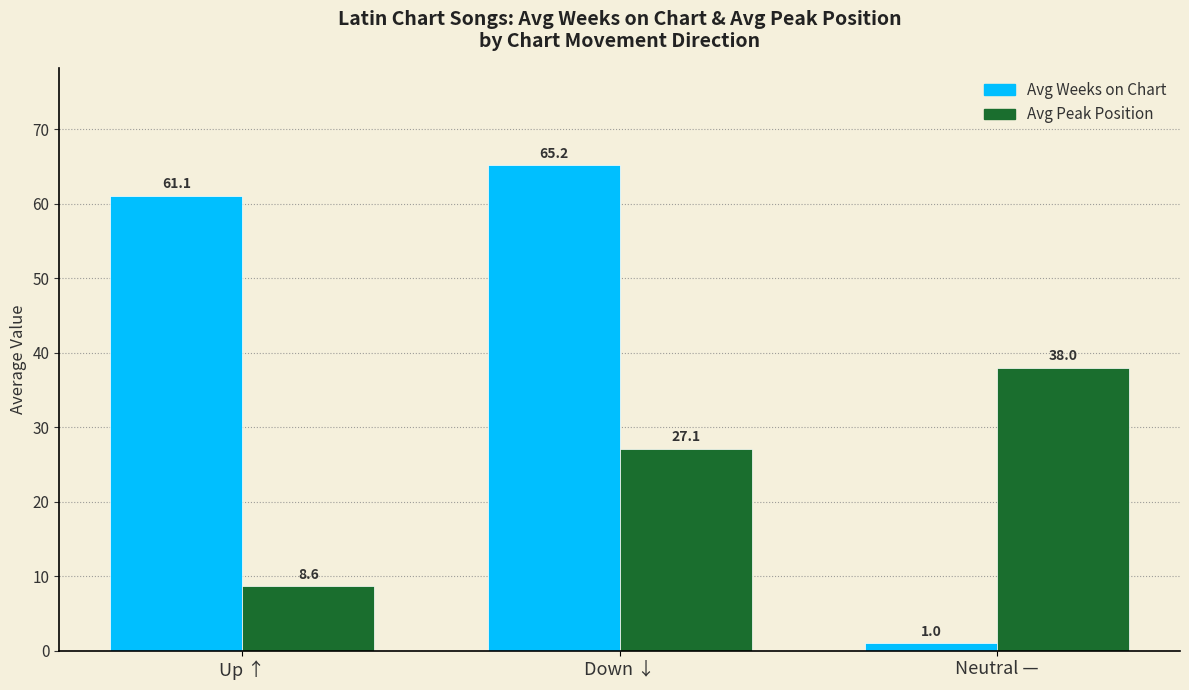

List the labels in order of Avg Weeks on Chart value, largest first.

Down ↓, Up ↑, Neutral —